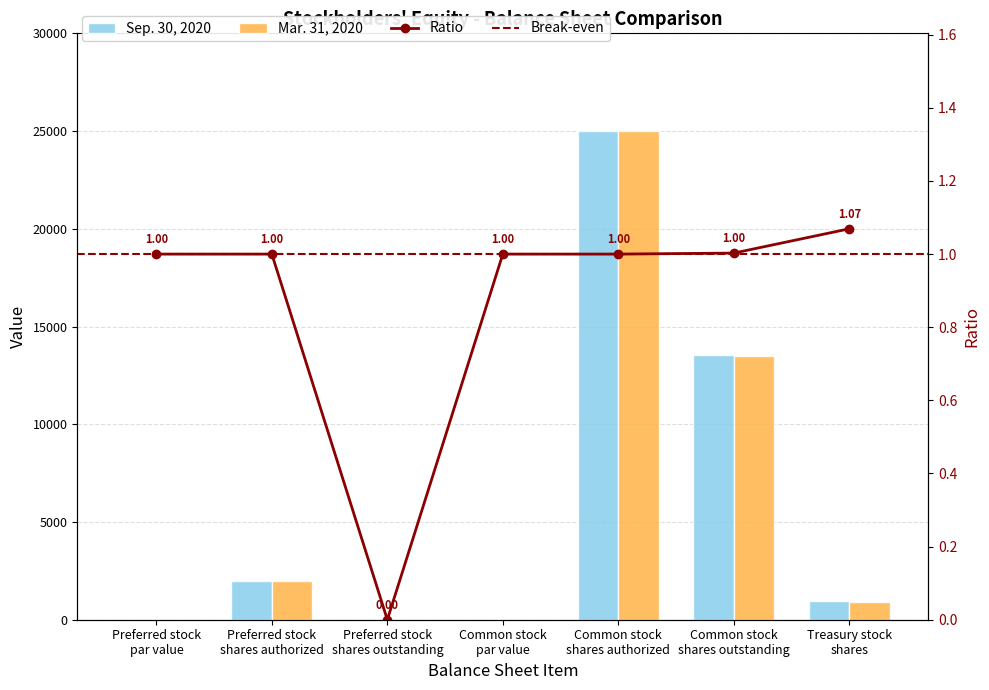

Reading left to right, extract all data points from this chart.

Sep. 30, 2020: Preferred stock
par value=0.0	Preferred stock
shares authorized=2000.0	Preferred stock
shares outstanding=0.0	Common stock
par value=0.0	Common stock
shares authorized=25000.0	Common stock
shares outstanding=13537.0	Treasury stock
shares=958.0
Mar. 31, 2020: Preferred stock
par value=0.0	Preferred stock
shares authorized=2000.0	Preferred stock
shares outstanding=0.0	Common stock
par value=0.0	Common stock
shares authorized=25000.0	Common stock
shares outstanding=13500.0	Treasury stock
shares=896.0